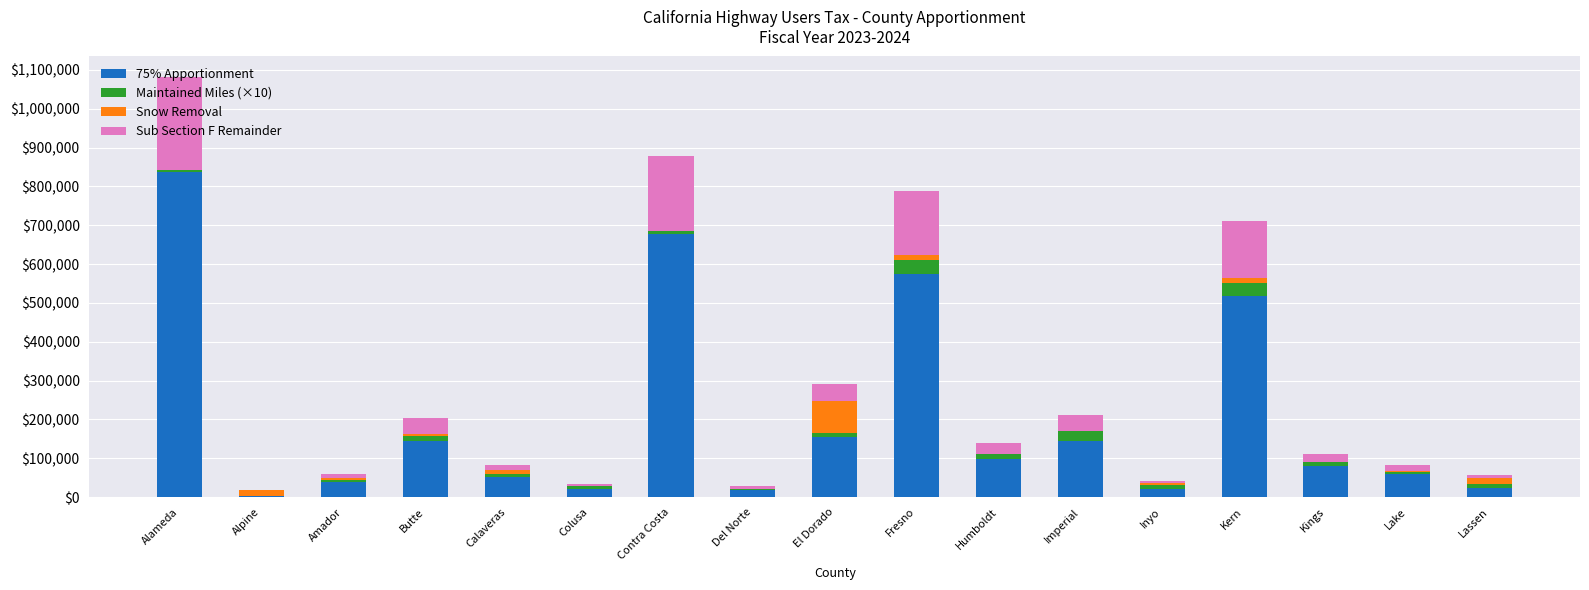

True or false: 75% Apportionment has a value of 519094.2 at Kern.

True